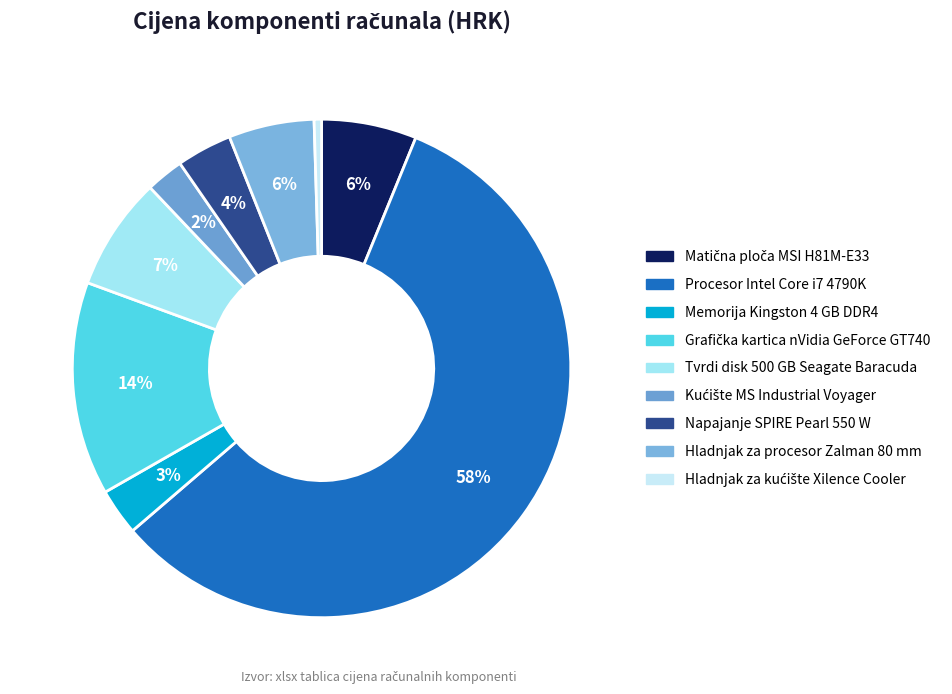

What is the smallest slice in the pie chart?

Hladnjak za kućište Xilence Cooler